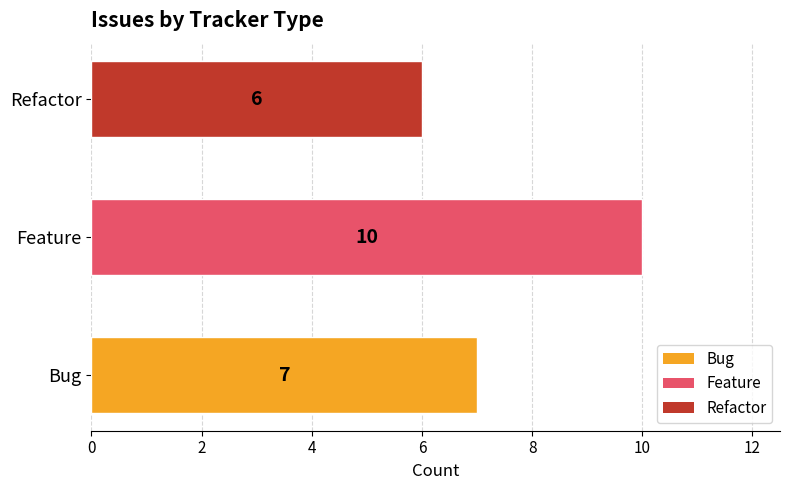

What value does the data have at Bug?

7